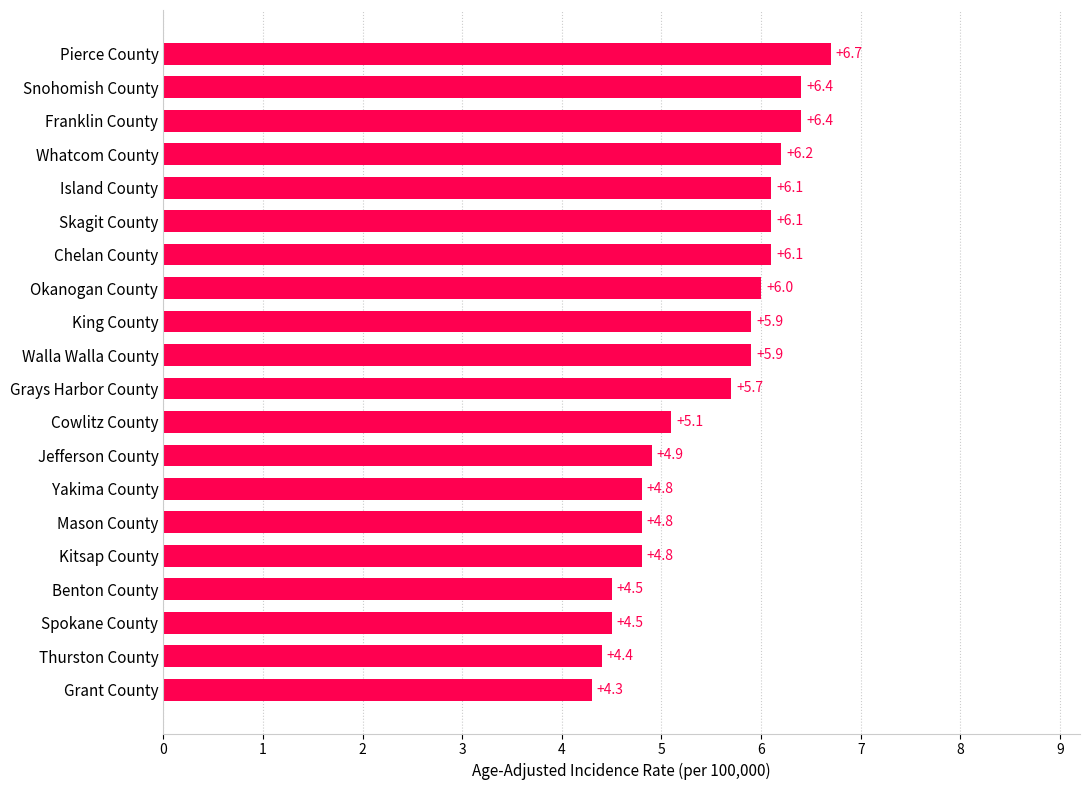

Approximately how many times larger is the value at Island County compared to Jefferson County?

1.2